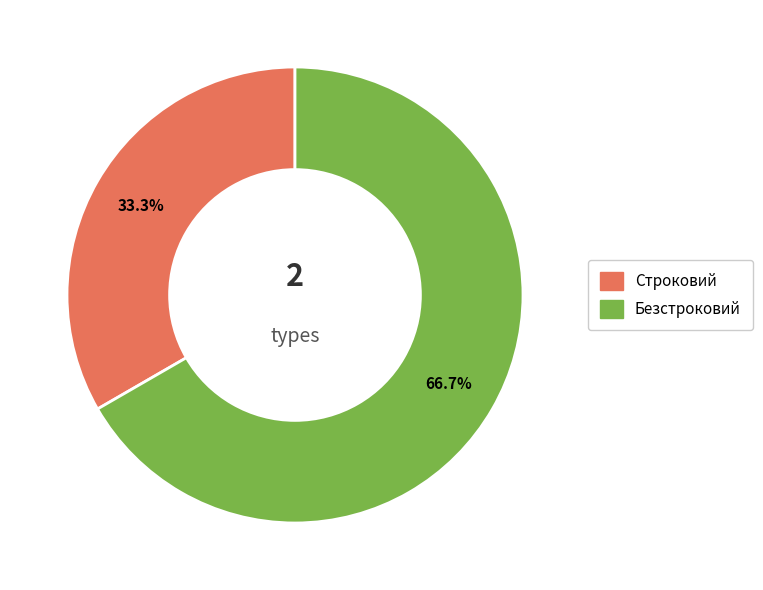

To the nearest percent, what is the average slice percentage?

50%